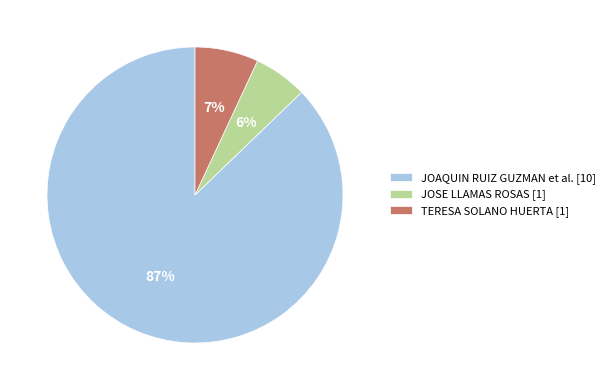

Which has a higher value, JOSE LLAMAS ROSAS [1] or TERESA SOLANO HUERTA [1]?

TERESA SOLANO HUERTA [1]